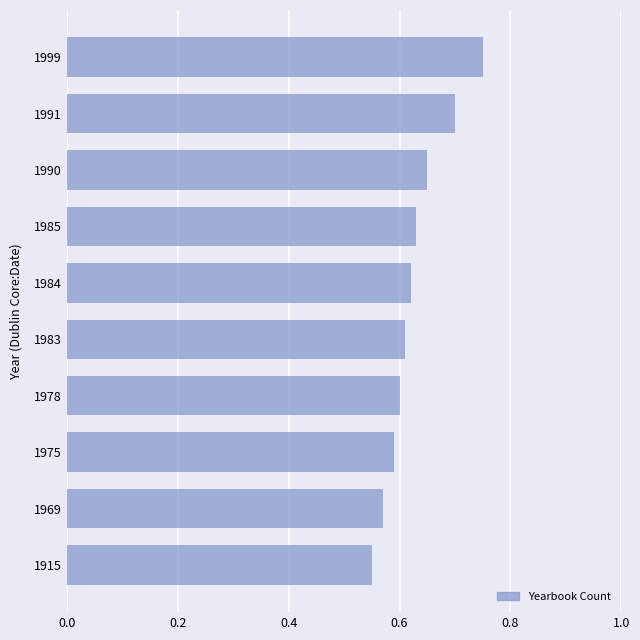

Which label corresponds to the largest value in the chart?

1999